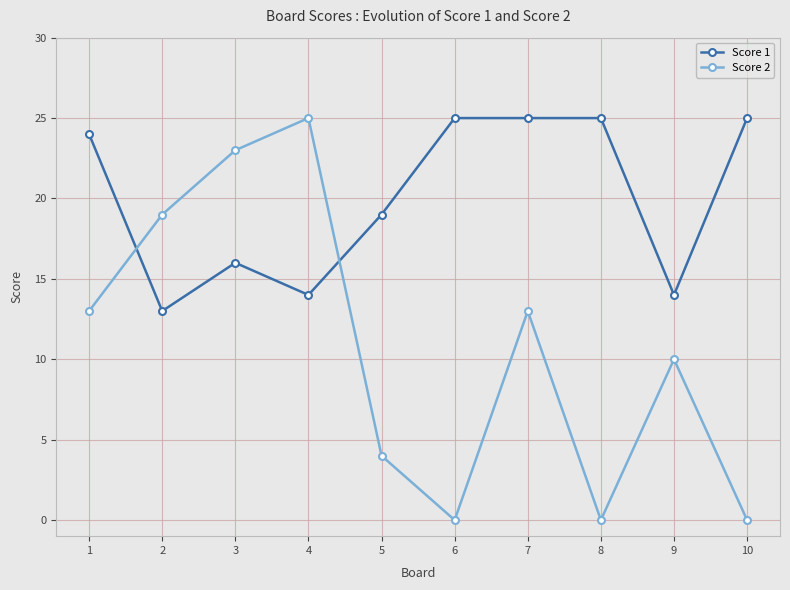

What is the difference between the maximum and minimum values in the Score 2 series?

25